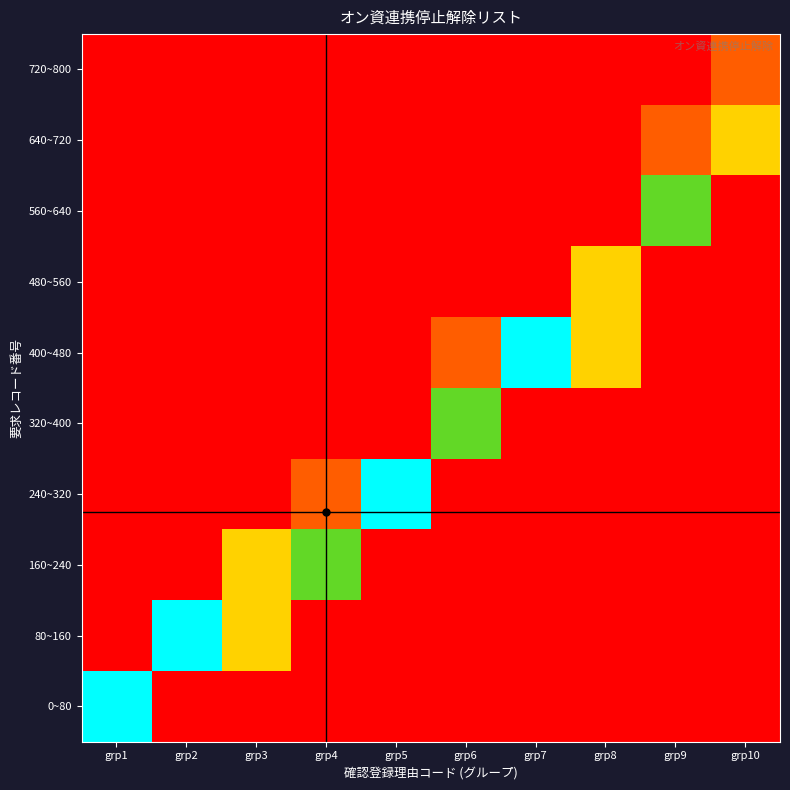

At grp5, list the series in order from smallest to largest.

720~800, 640~720, 560~640, 480~560, 400~480, 320~400, 160~240, 80~160, 0~80, 240~320